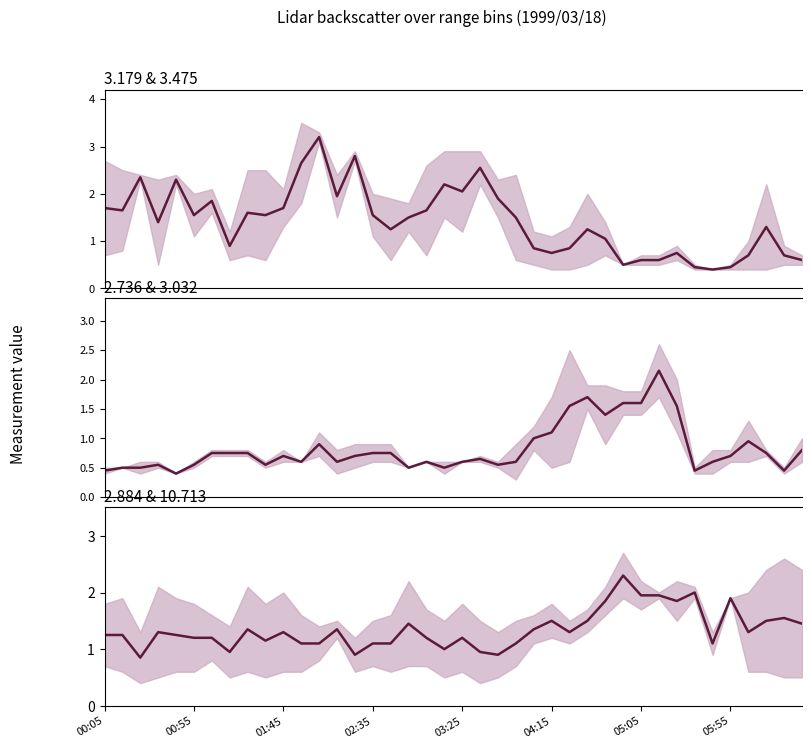

What is the value of the 3.179 & 3.475 mean point at the 13th from the left?

3.2